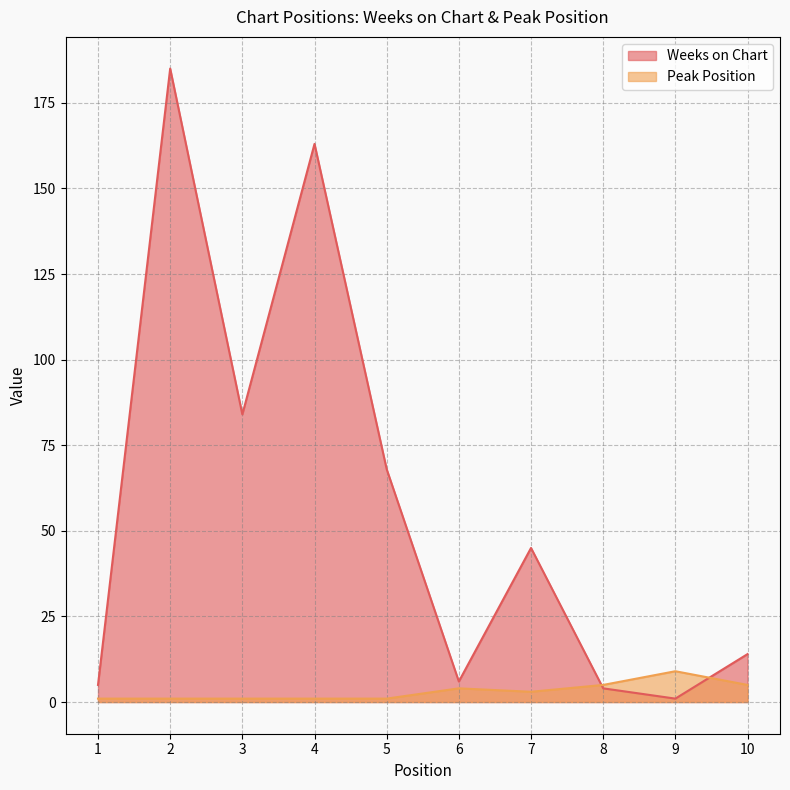

What is the difference between the maximum and minimum values in the Peak Position series?

8